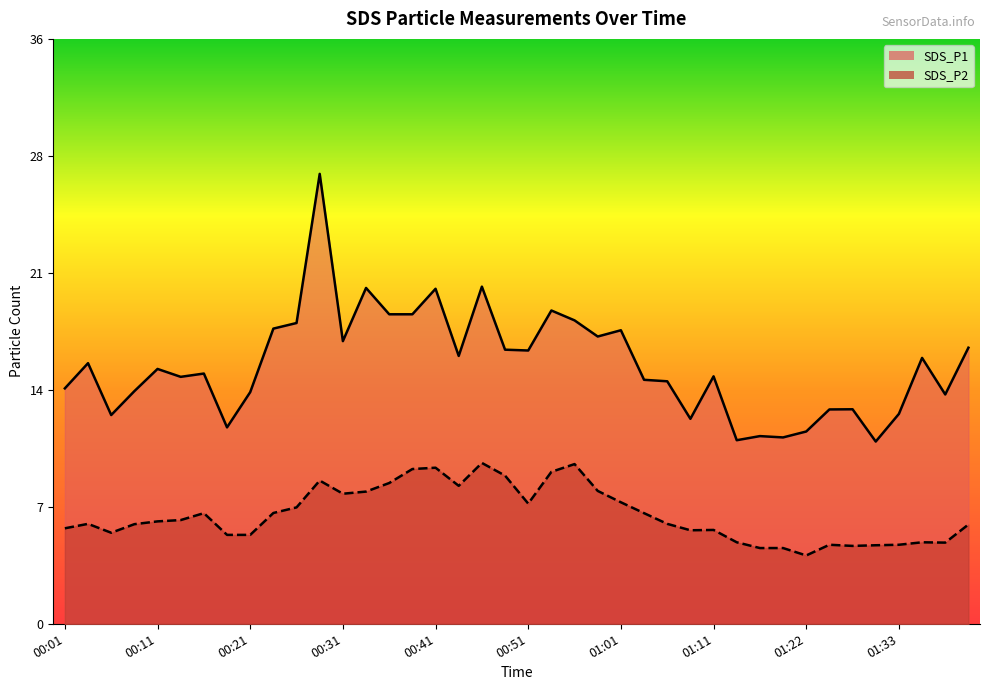

What position from the right is 00:41?

24